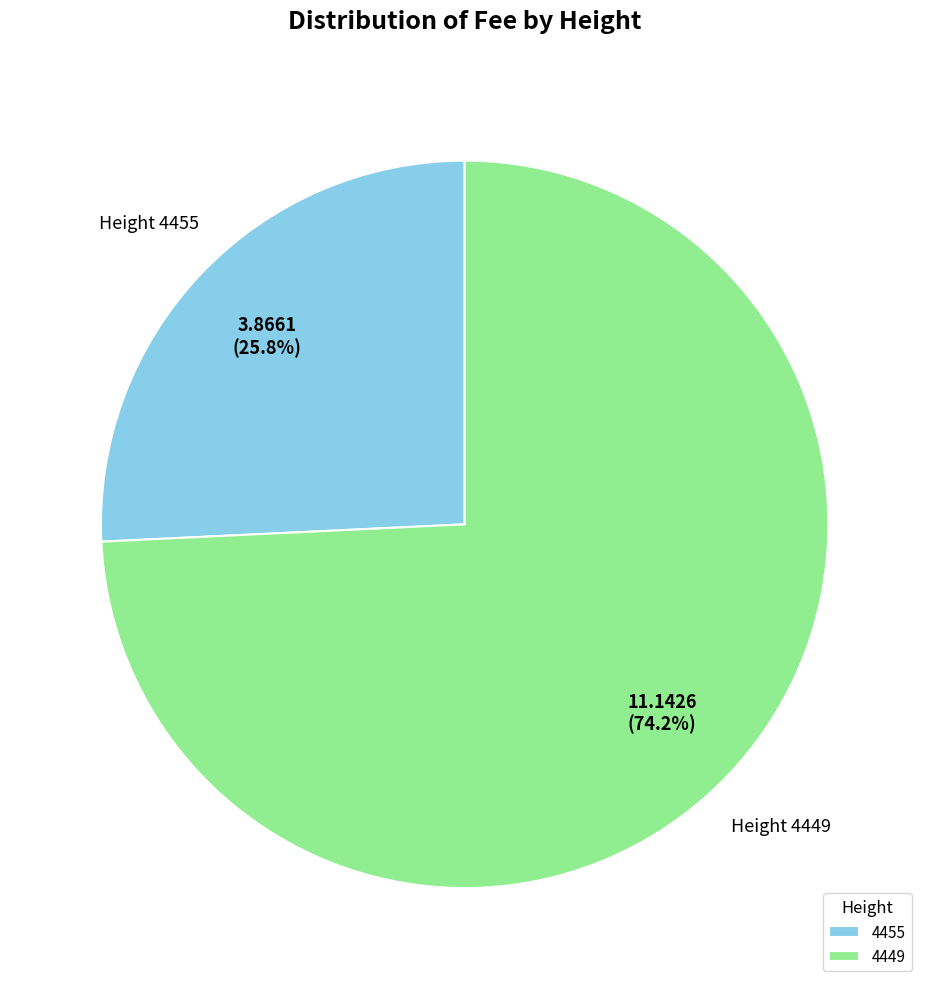

Is there any slice that represents more than half of the pie?

Yes